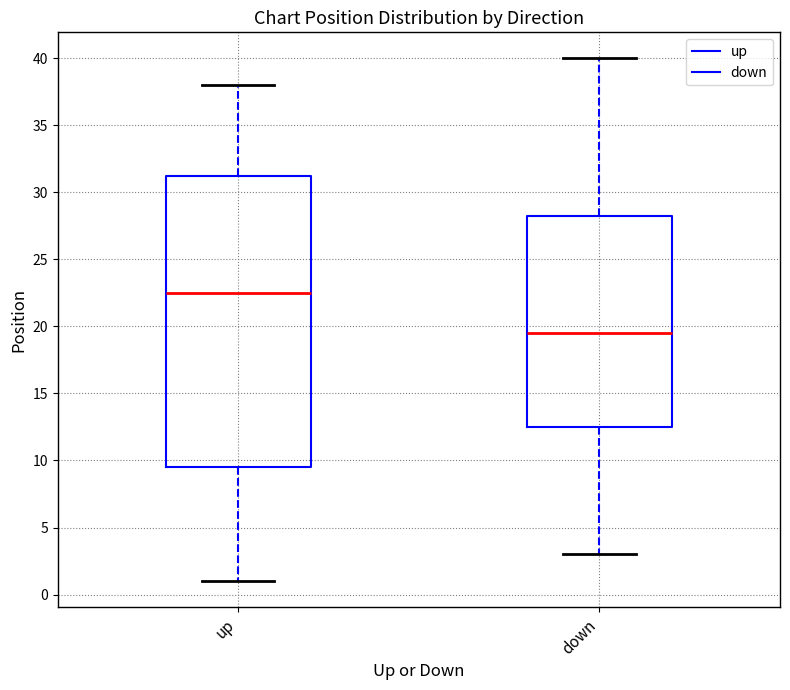

Comparing the boxes themselves (not the whiskers), which one is the tallest?

up